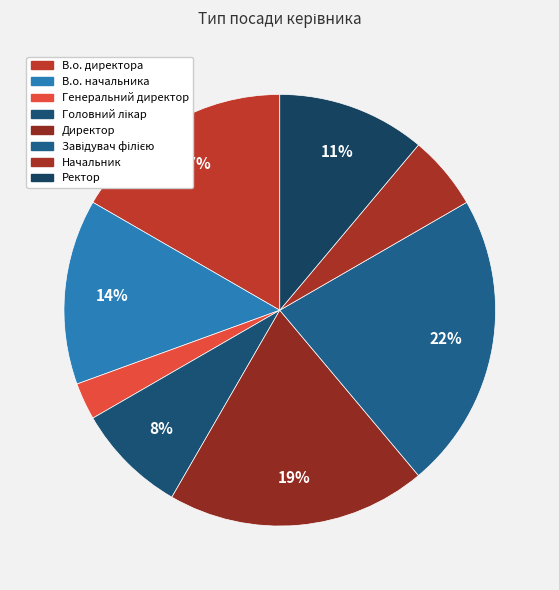

How many segments does this pie chart have?

8